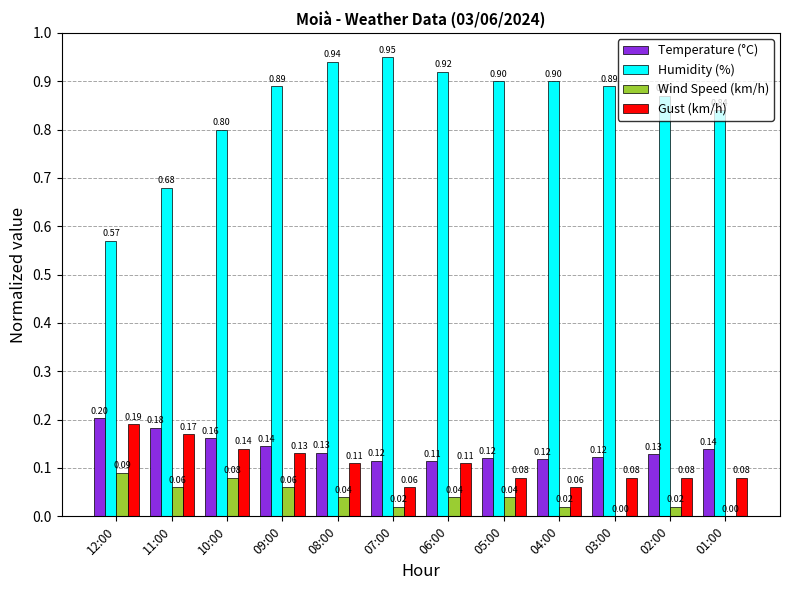

What is the sum of all Wind Speed (km/h) values?

0.5